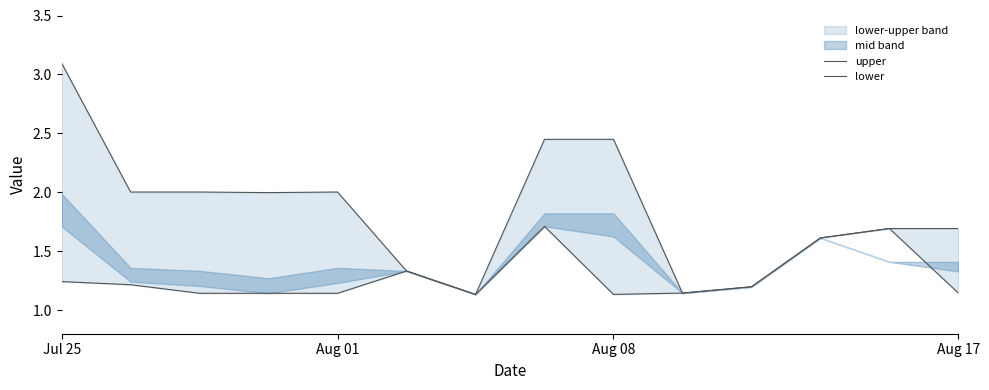

Is this an area chart (filled region under the line)?

No